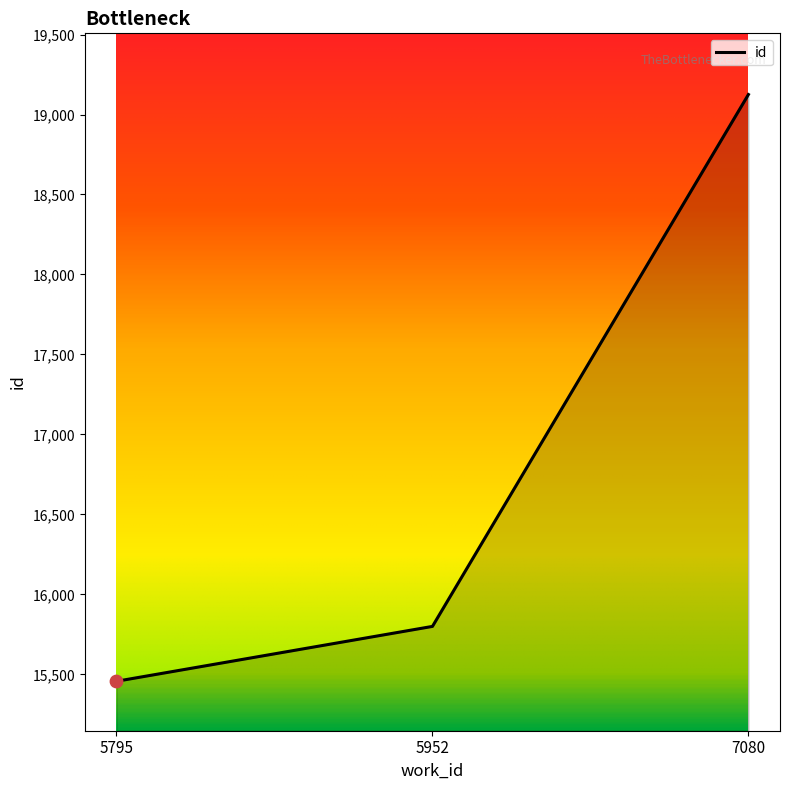

Between 5795 and 5952, which is larger?

5952